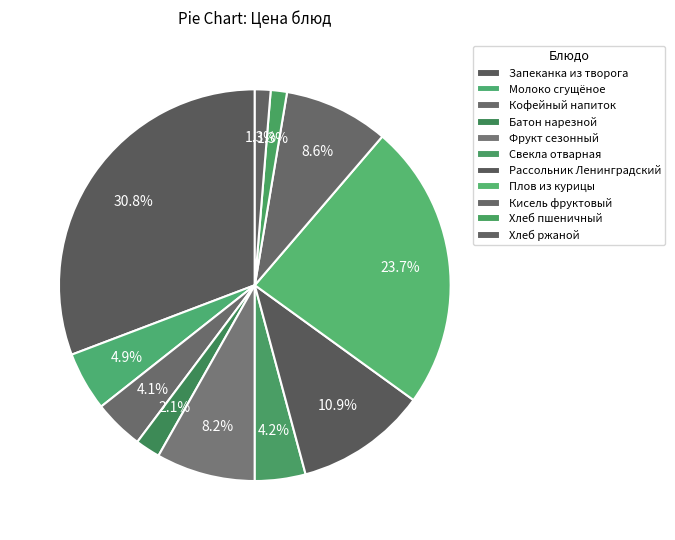

The Кисель фруктовый slice represents 15% of the pie. True or false?

False